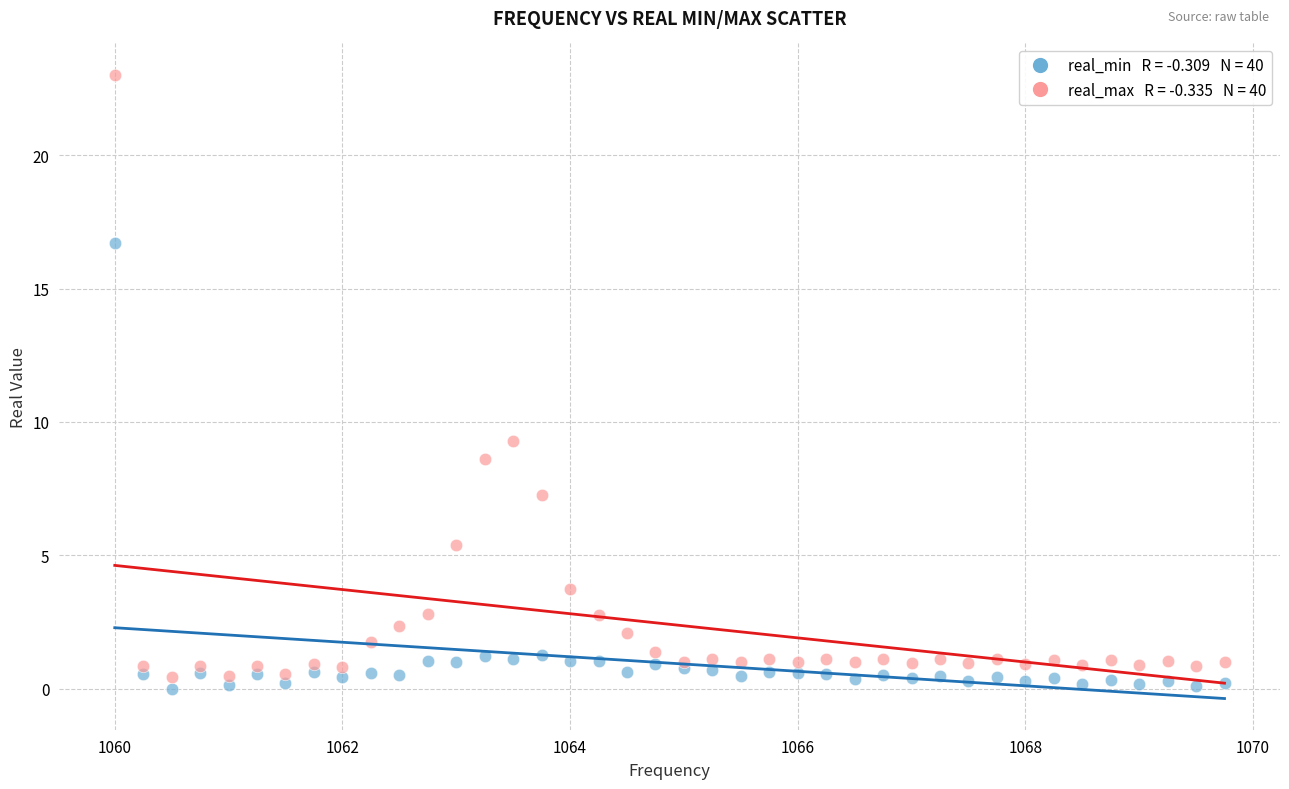

Across all series, what Y value is closest to 11?

9.3